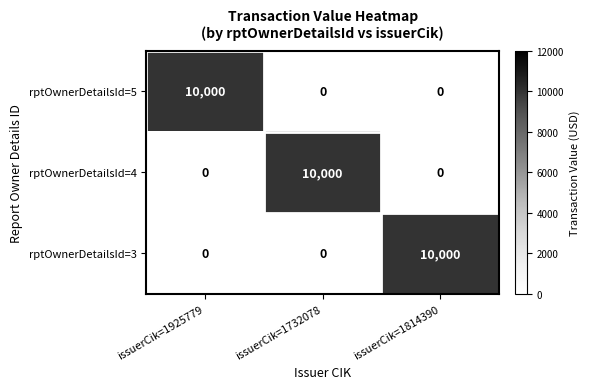

What is the average value of the rptOwnerDetailsId=3 series?

3333